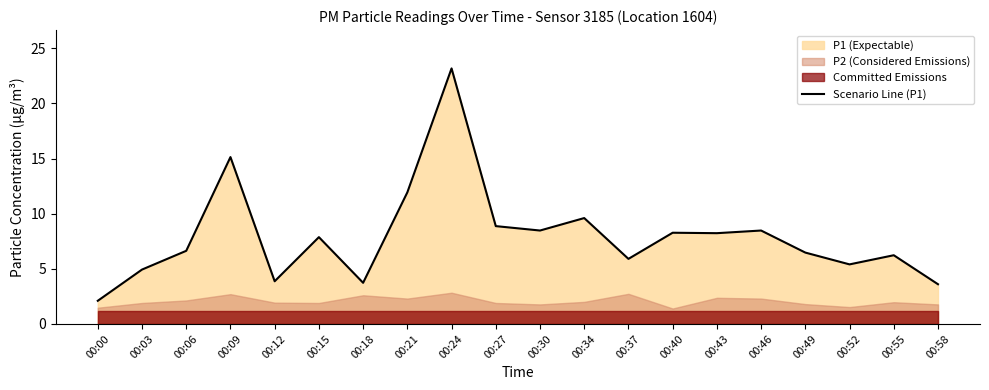

Approximately how many times larger is the value at 00:30 compared to 00:55?

1.4